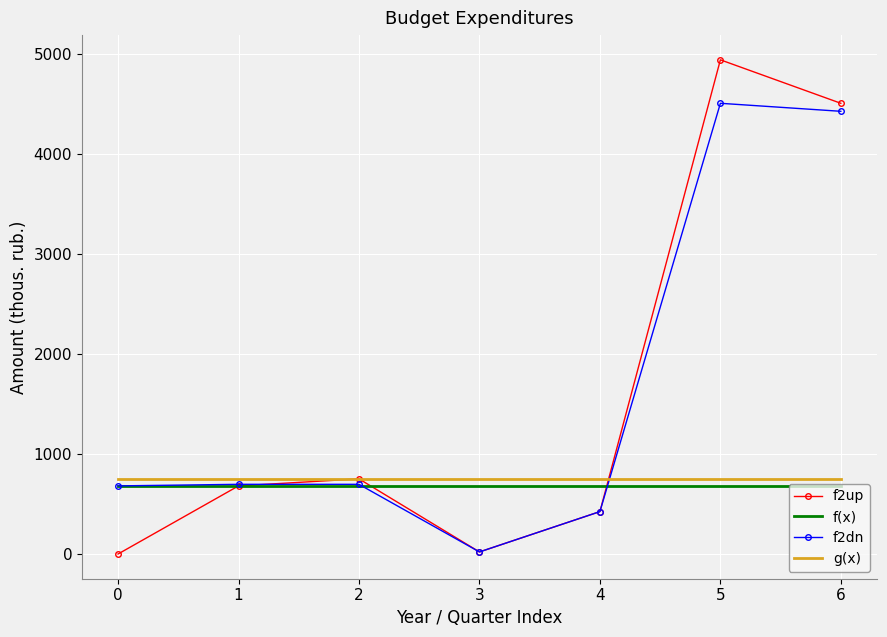

Read the f2up value at 5.

4938.6